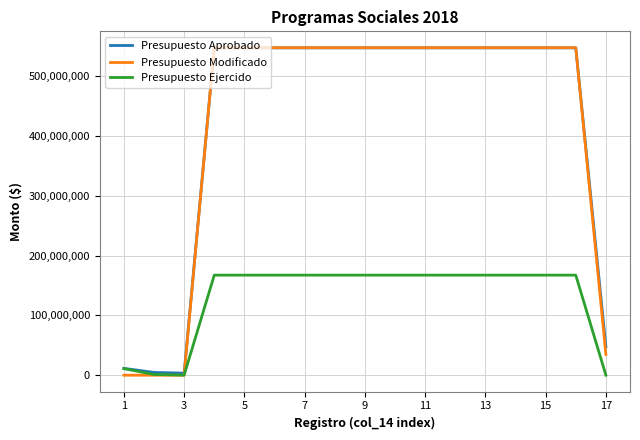

What is the greatest value displayed?

547393597.0